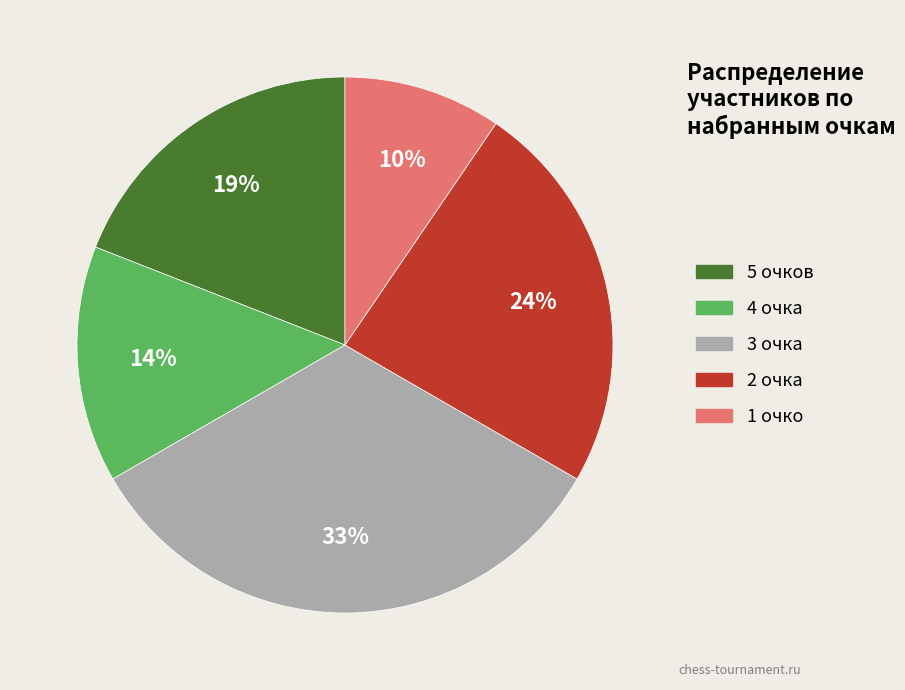

Is there any slice that represents more than half of the pie?

No